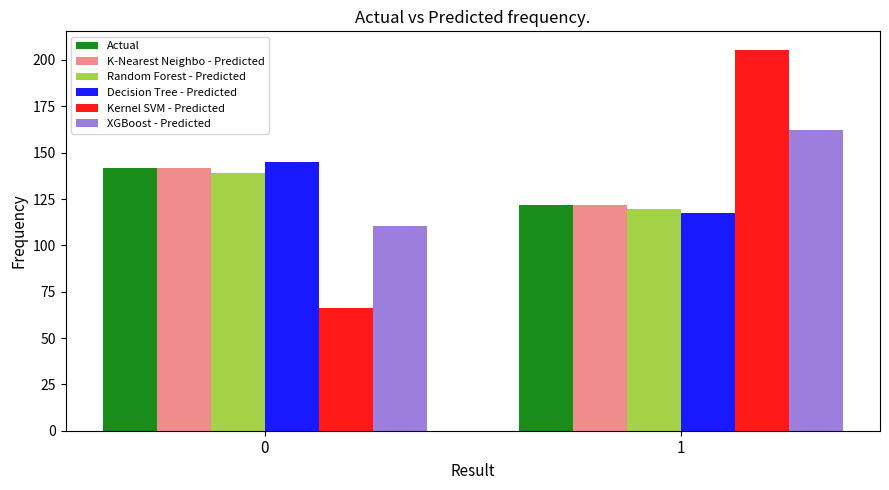

Are the bars grouped side by side (vs. stacked)?

Yes